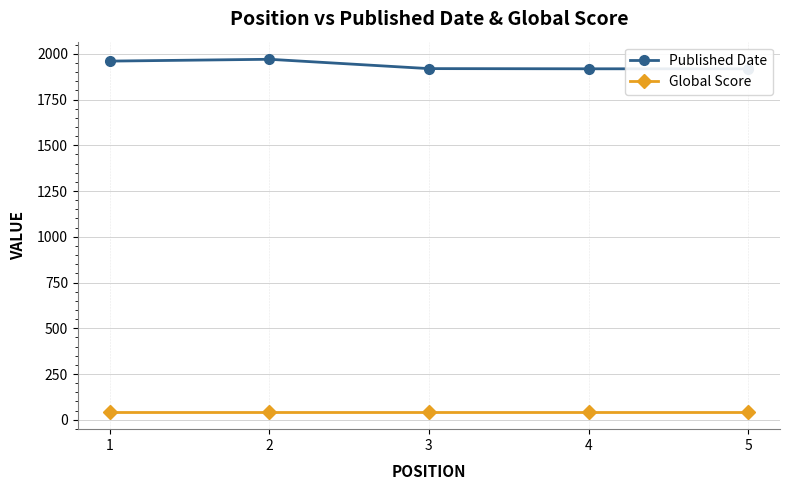

What is the minimum value shown in the chart?

45